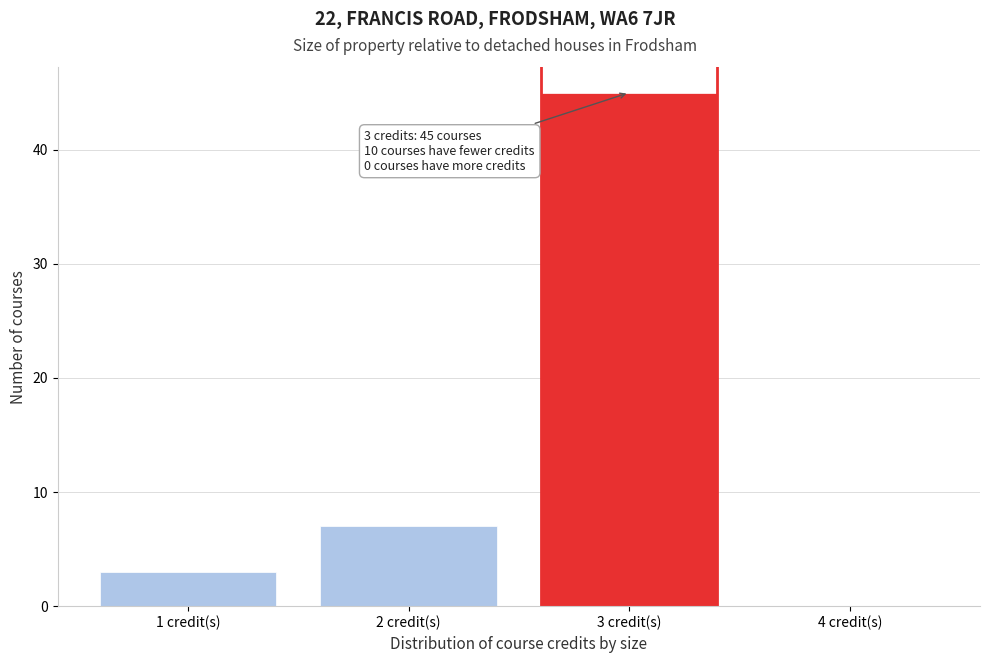

Reading left to right, list all the values displayed in this chart.

1 credit(s)=3	2 credit(s)=7	3 credit(s)=45	4 credit(s)=0